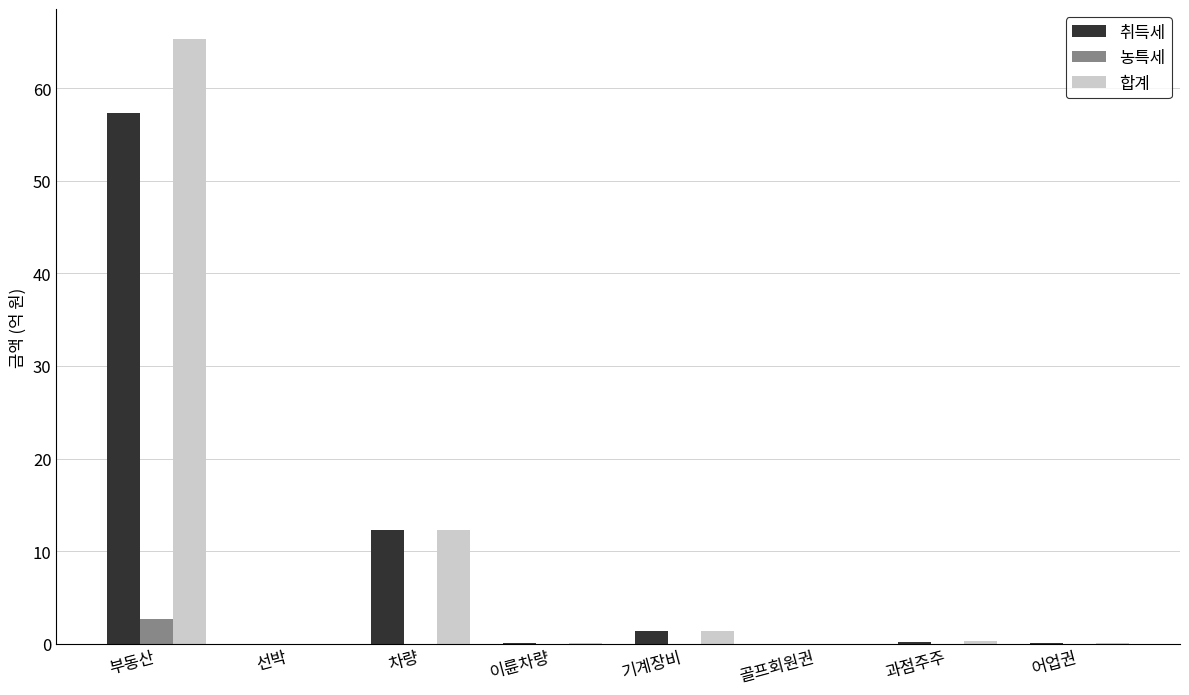

How many groups of bars are there?

8